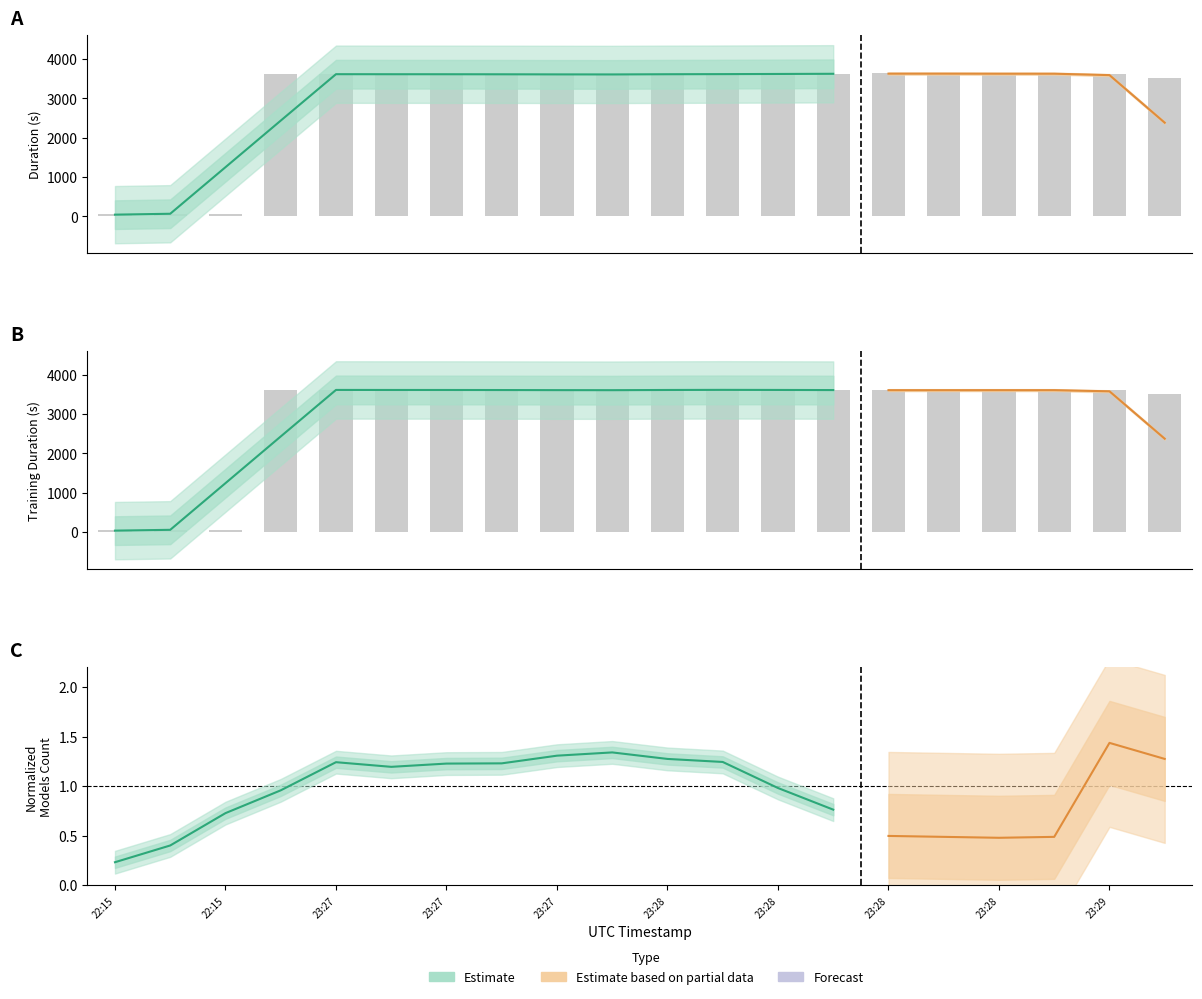

Which series has the largest total across all categories?

duration